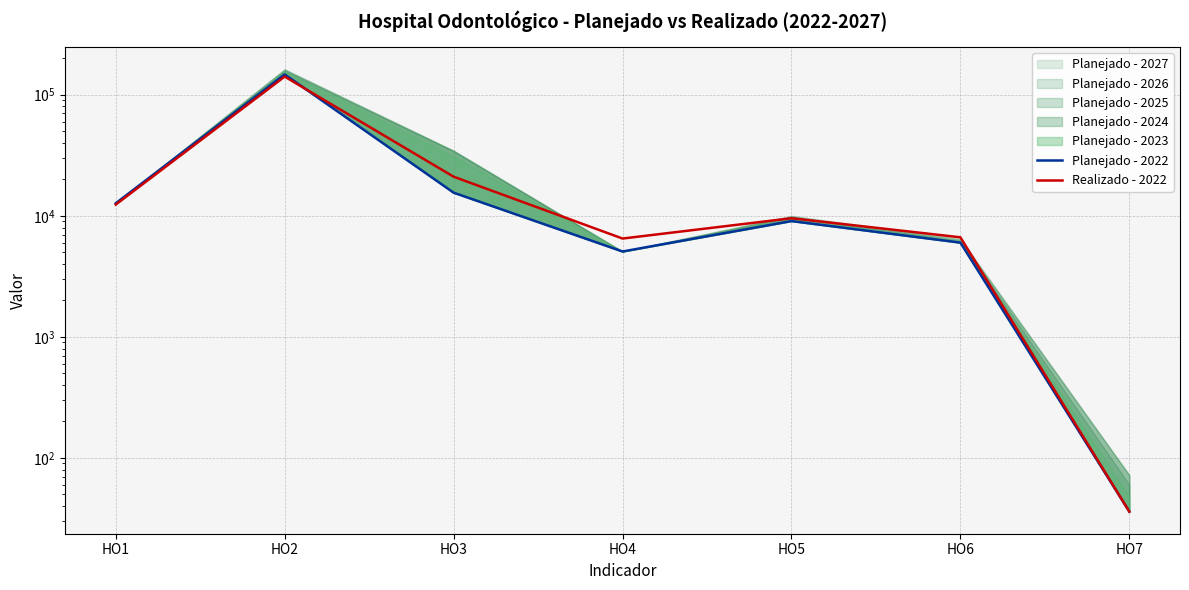

Where does the Realizado - 2022 series first go above 9541?

HO1